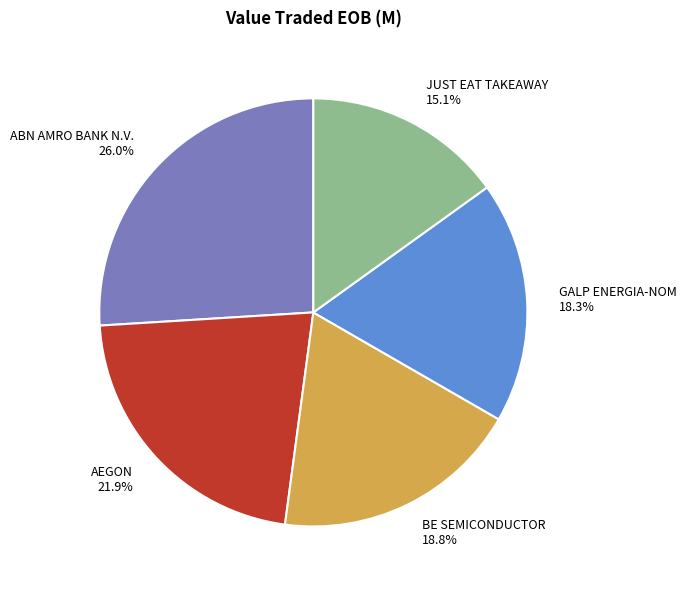

To the nearest percent, what is the average slice percentage?

20%